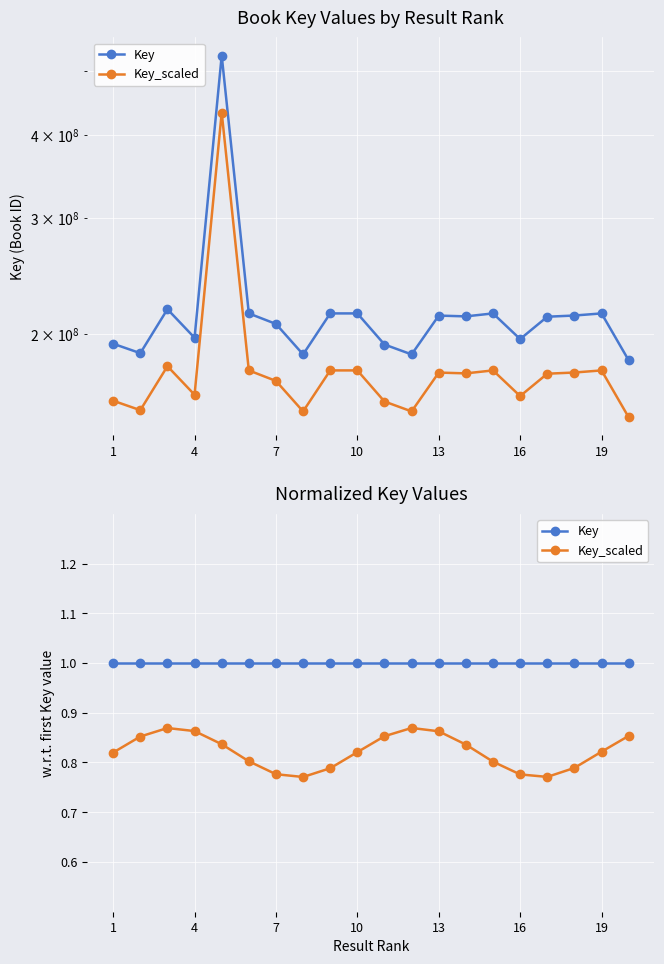

Count the number of categories in the chart.

20